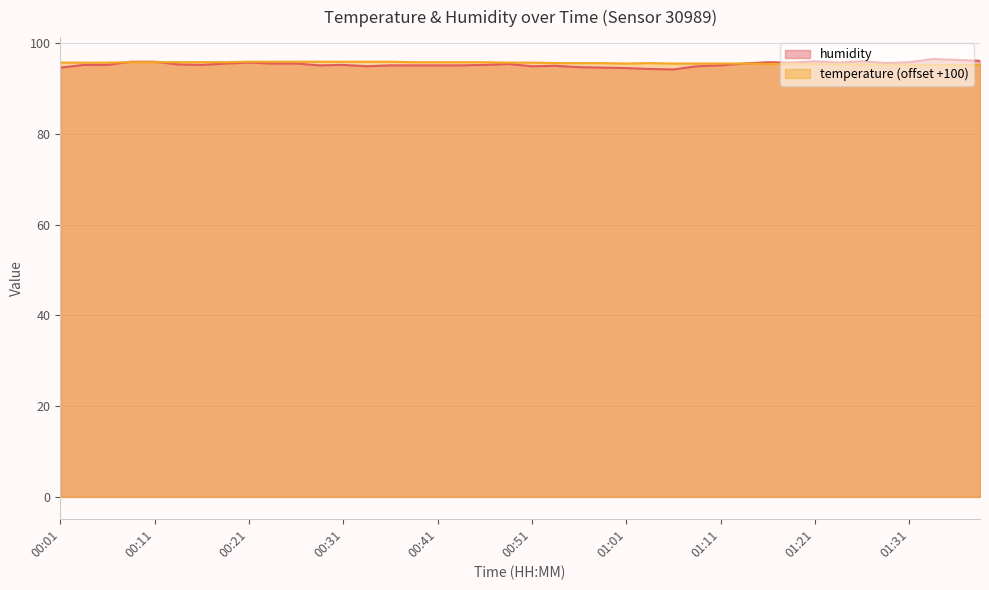

At which category does temperature reach its first local peak?

01:03